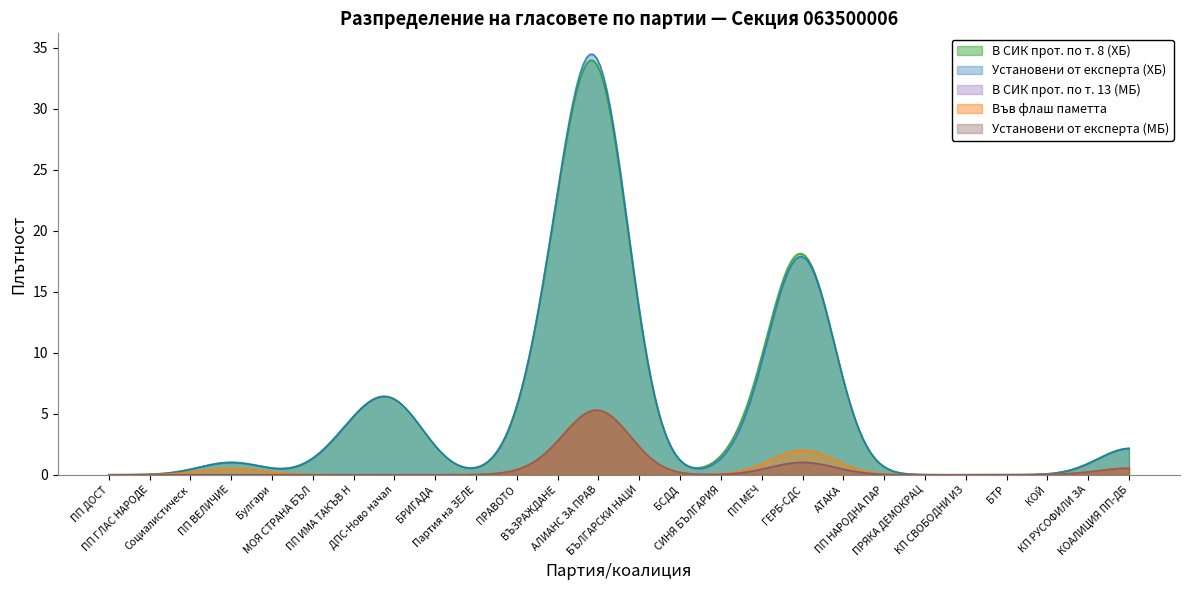

Is it true that Установени от експерта (МБ) equals 0 at 23?

True